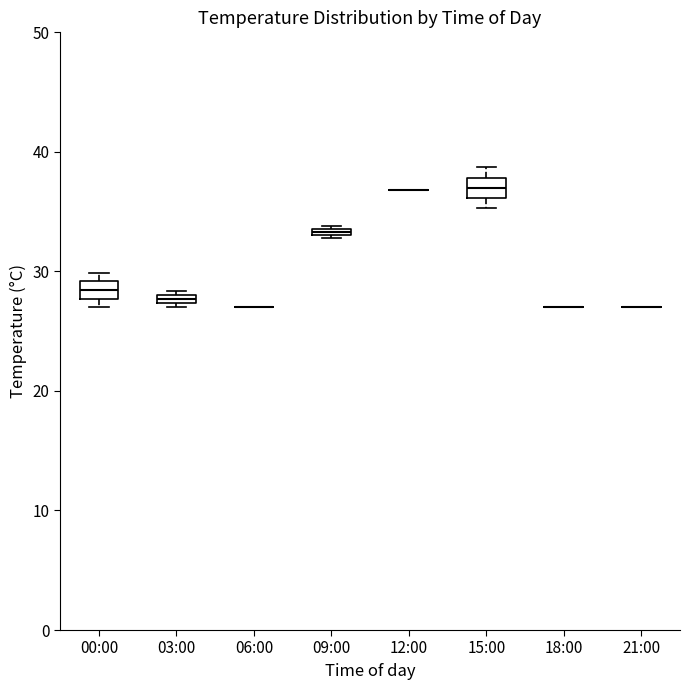

Where is the upper edge of the box for 00:00 on the y-axis? The values are not printed on the chart, so give them approximately, as read against the axis.

29